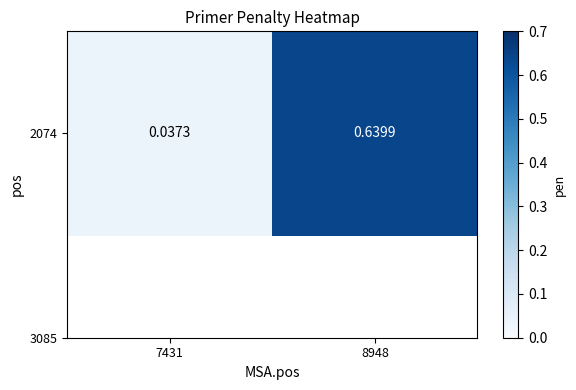

The value at 7431 is 0.1. True or false?

False